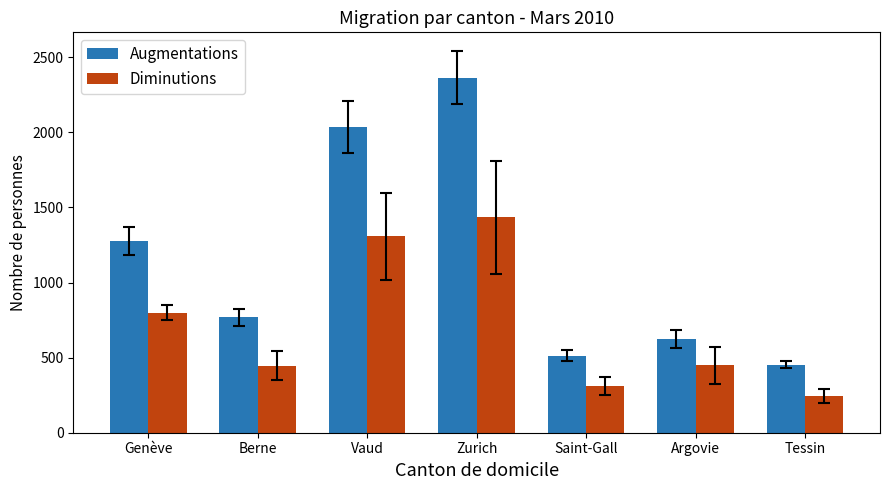

What is the sum of the Augmentations values at Argovie and Berne?

1392